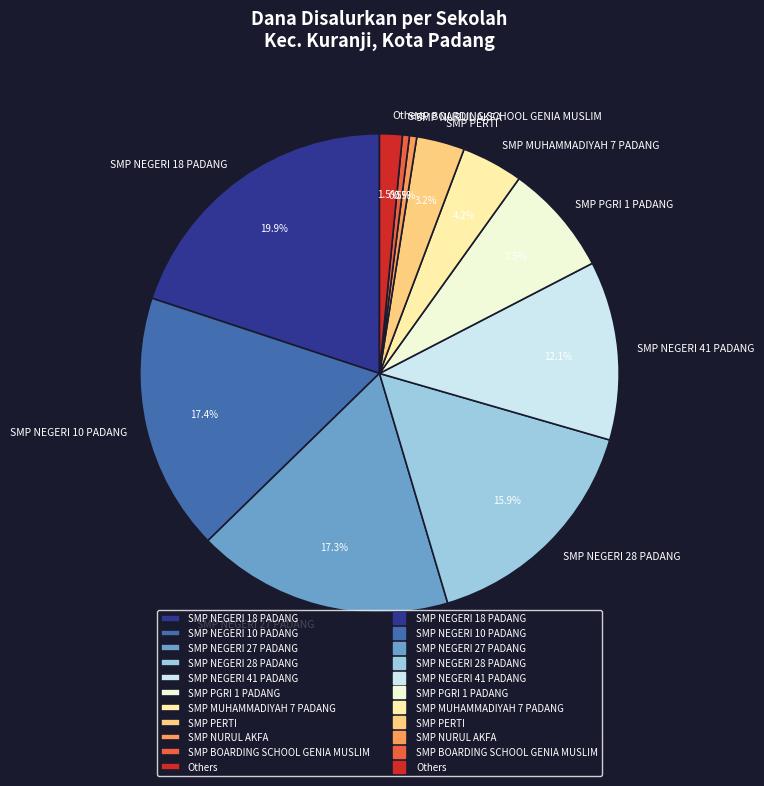

To the nearest percent, what is the average slice percentage?

9%